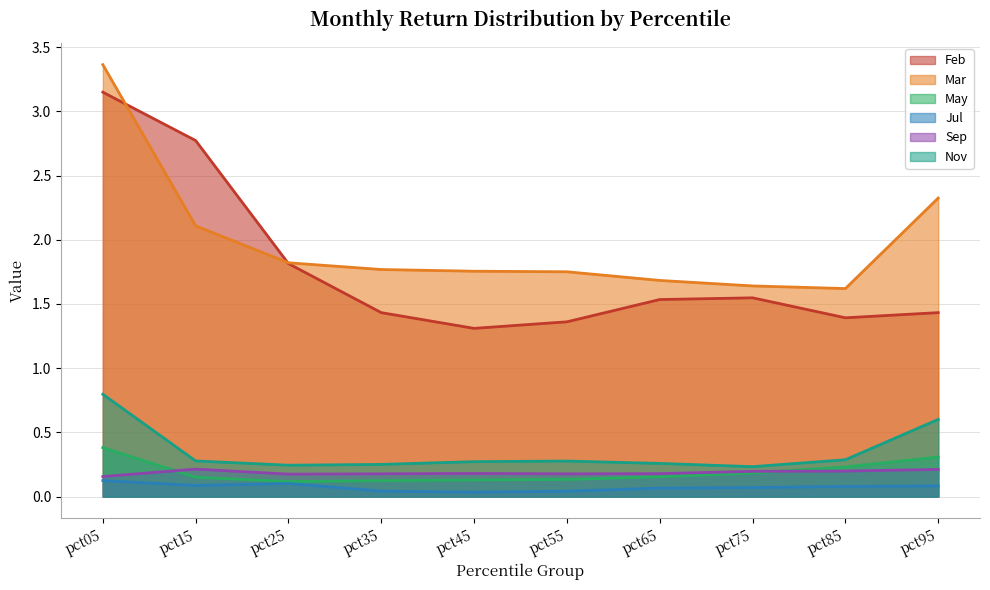

What is the difference between the maximum and minimum values in the Feb series?

1.8